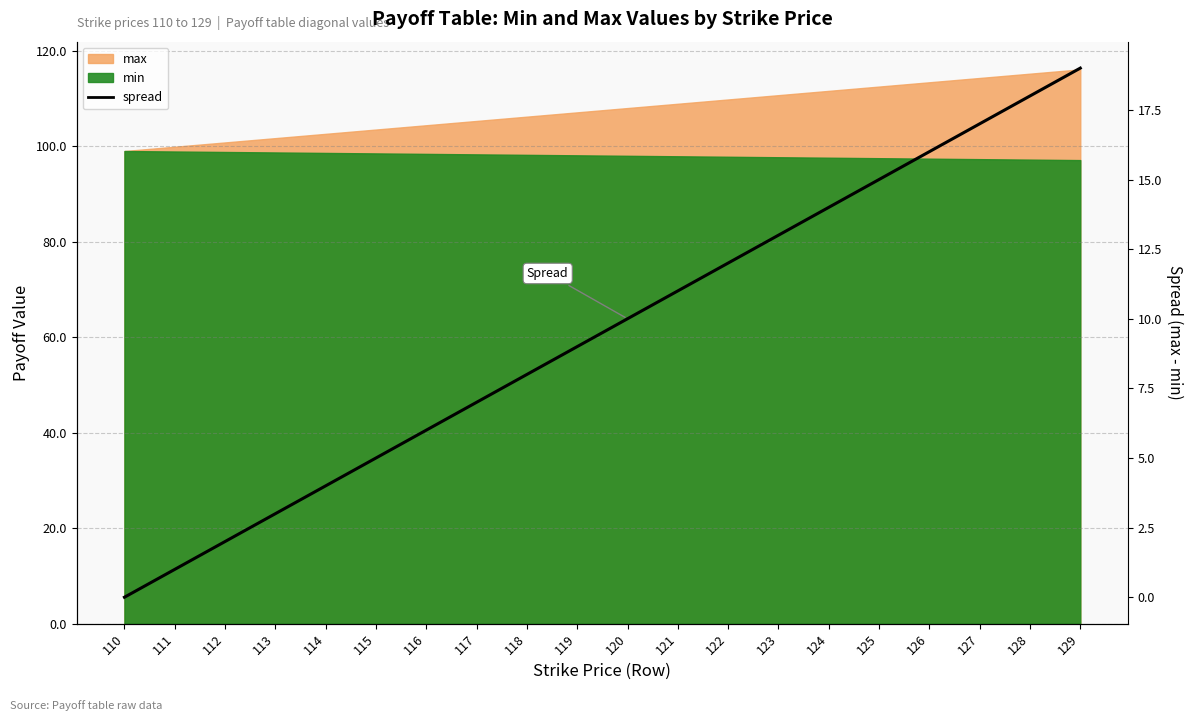

What is the value of the 18th point from the left?

17